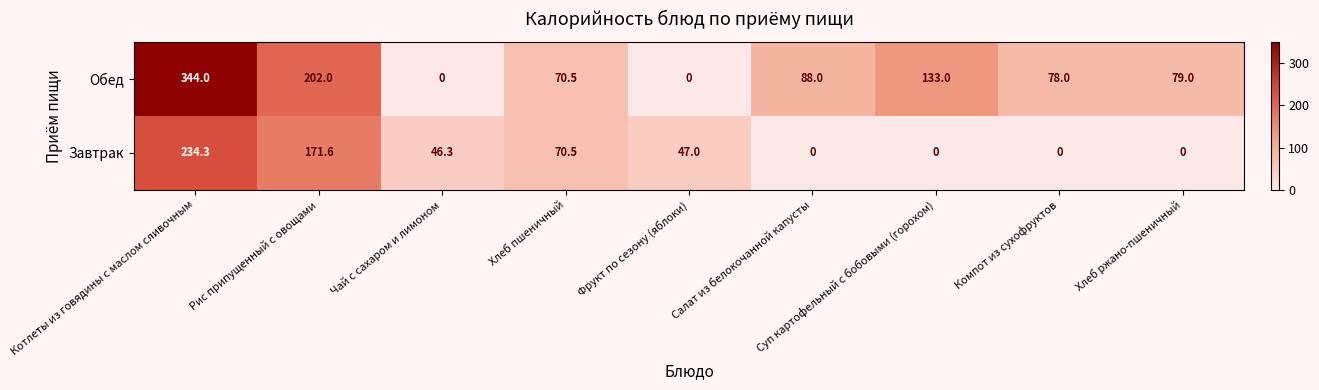

What is the average value of the Завтрак series?

63.3